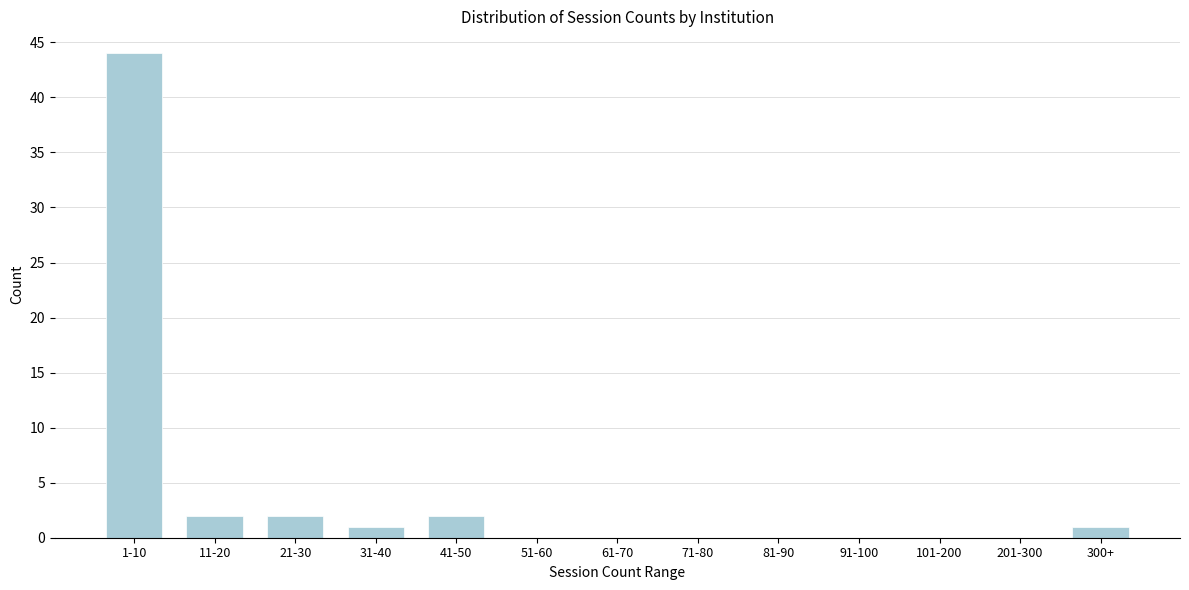

Reading left to right, list all the values displayed in this chart.

1-10=44	11-20=2	21-30=2	31-40=1	41-50=2	51-60=0	61-70=0	71-80=0	81-90=0	91-100=0	101-200=0	201-300=0	300+=1